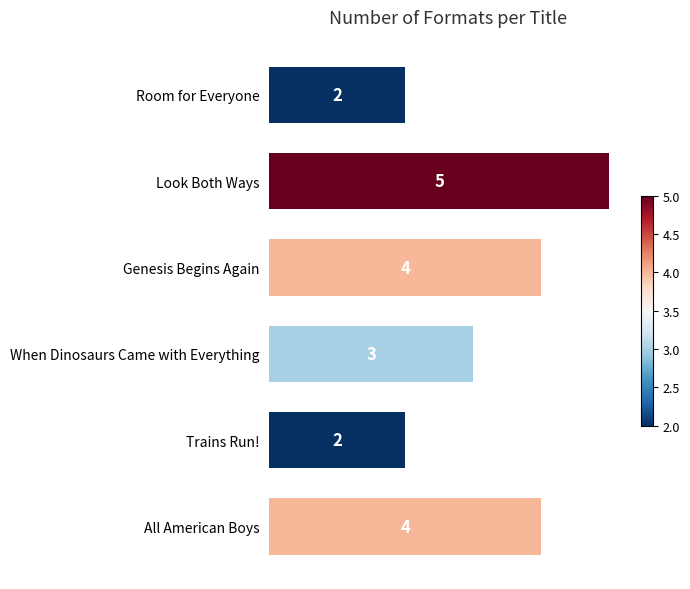

Which category has the highest value across all series?

Look Both Ways